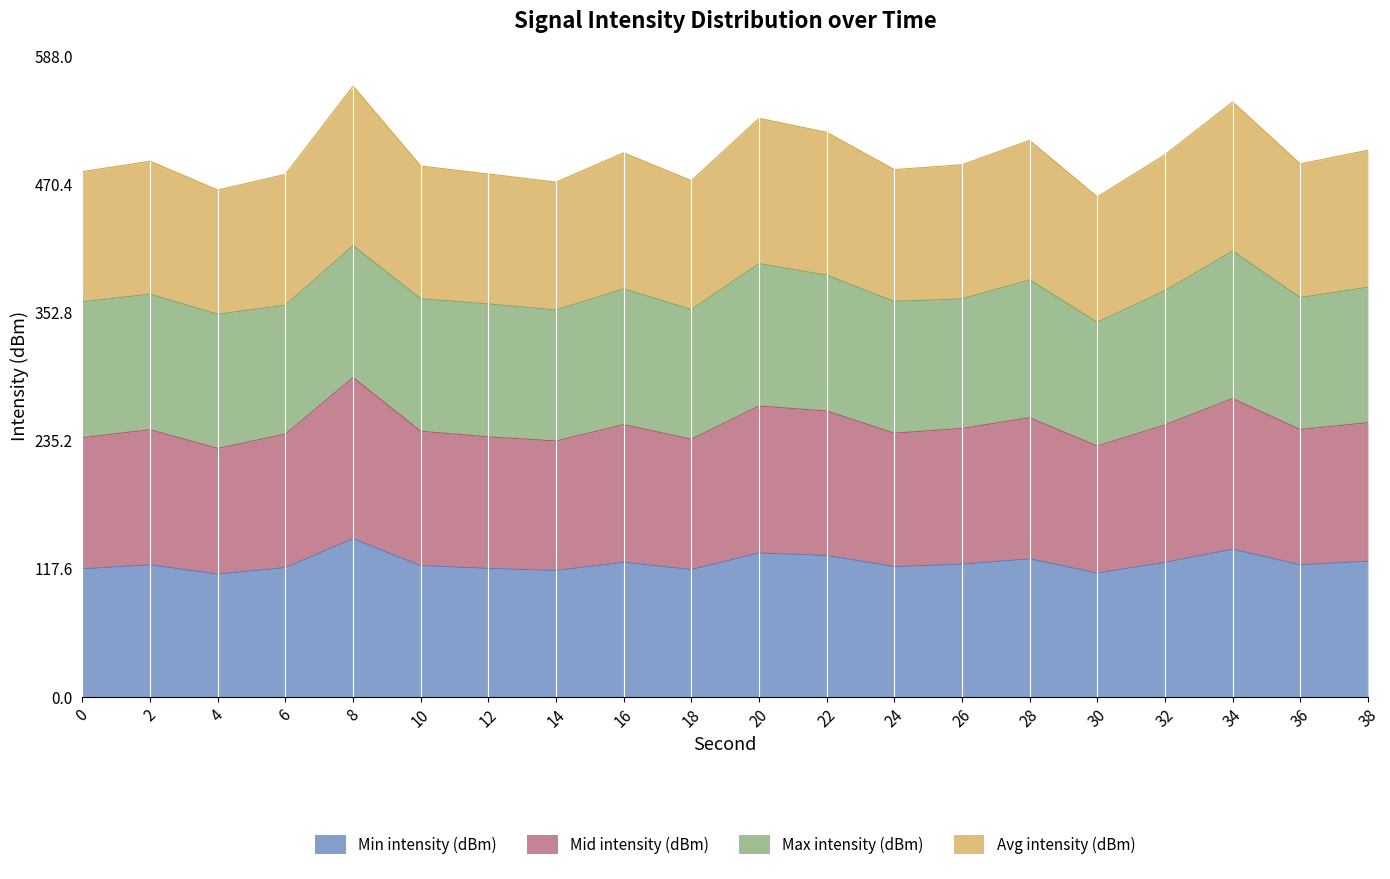

Where is the first local maximum for Avg intensity (dBm)?

2